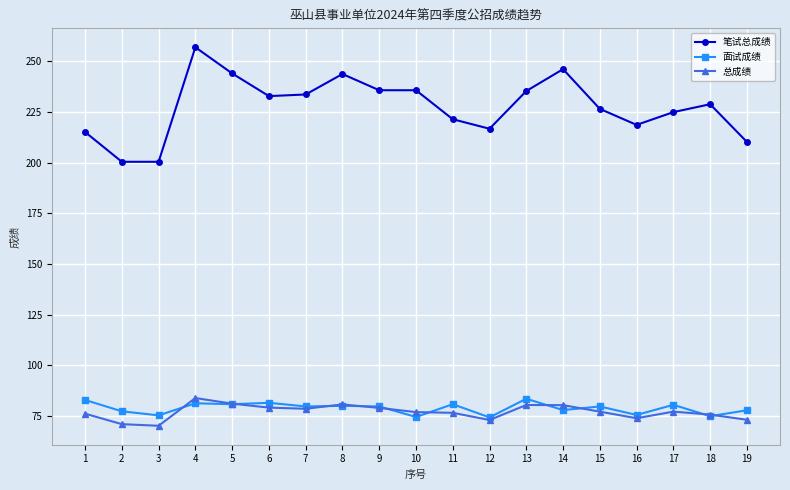

At which label does 面试成绩 first exceed 79?

1